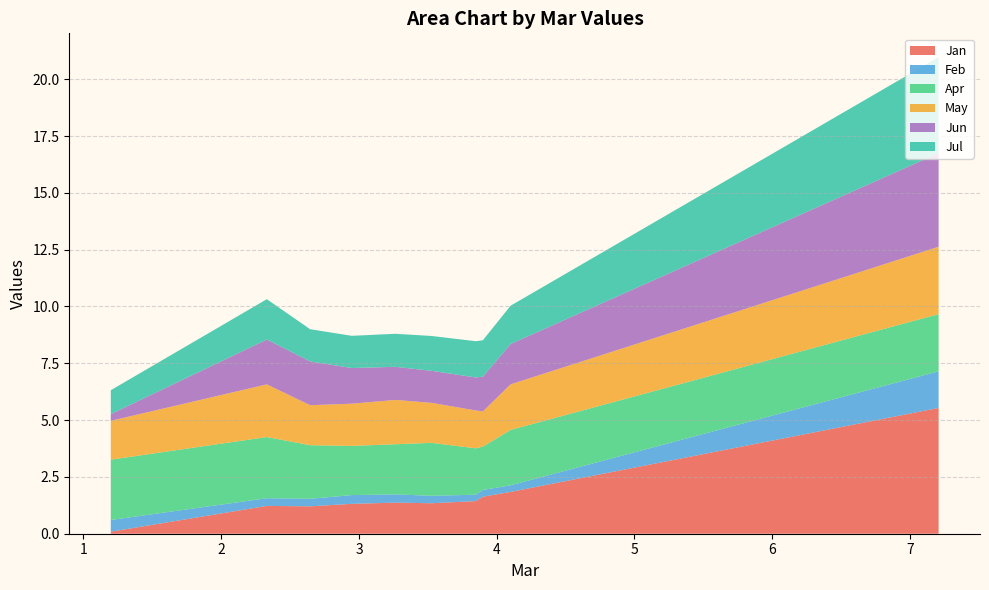

Reading left to right, list all the values displayed in this chart.

Jan: 5.5	1.8	1.6	1.4	1.3	1.4	1.3	1.2	1.2	0.1
Feb: 1.6	0.3	0.3	0.3	0.3	0.4	0.4	0.3	0.3	0.5
Apr: 2.5	2.4	1.9	2.0	2.3	2.2	2.2	2.4	2.7	2.7
May: 3.0	2.0	1.5	1.7	1.8	2.0	1.9	1.8	2.3	1.7
Jun: 4.1	1.8	1.5	1.5	1.4	1.5	1.6	1.9	2.0	0.3
Jul: 4.2	1.7	1.6	1.6	1.5	1.5	1.4	1.4	1.8	1.1